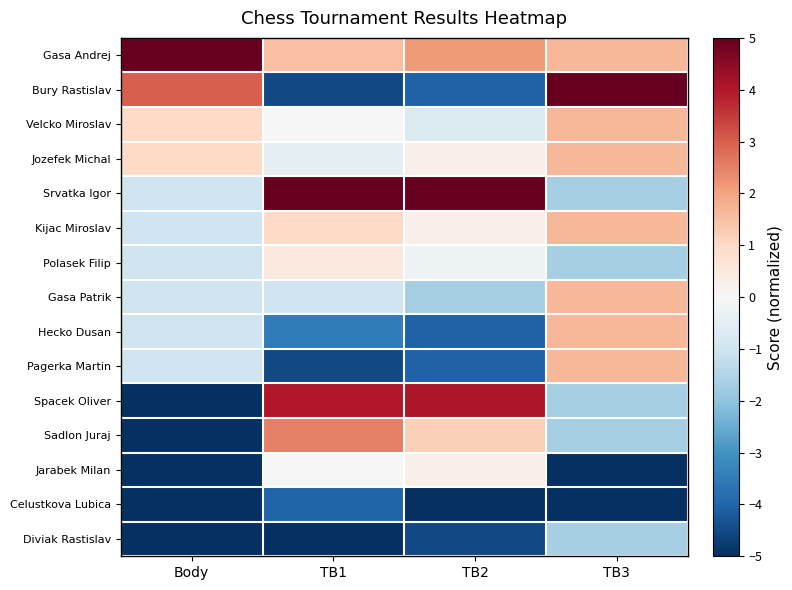

Which series has the widest spread of values?

Bury Rastislav